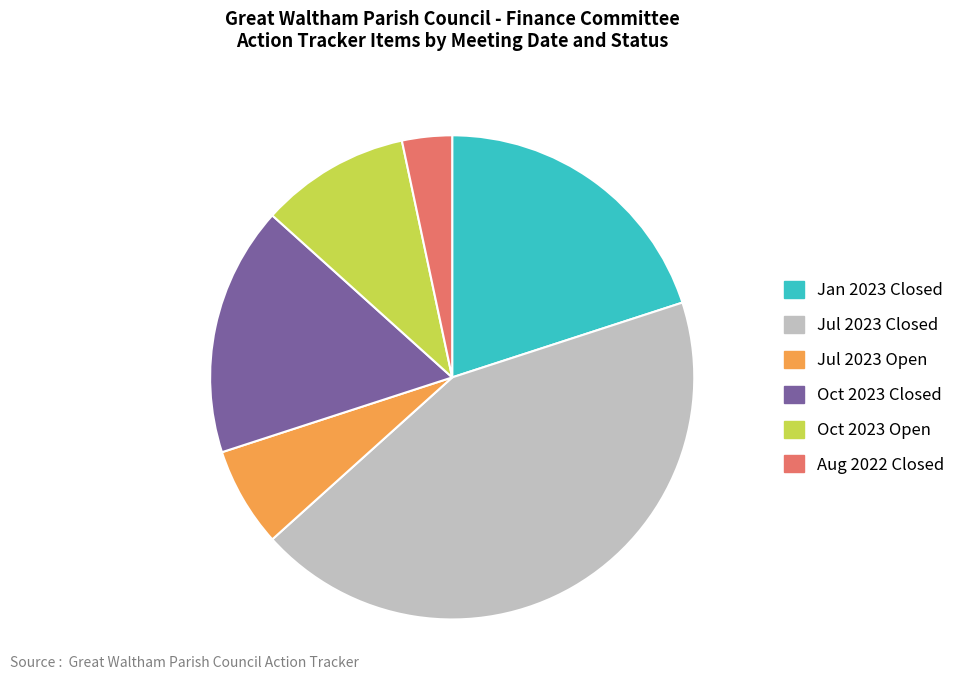

Combined, do Jan 2023 Closed and Oct 2023 Closed account for over 50%?

No